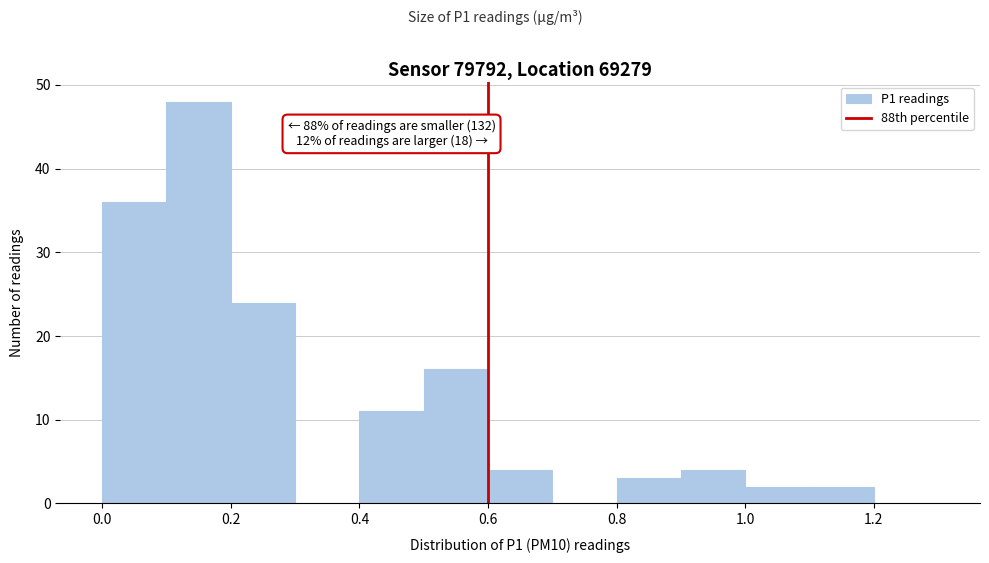

Which range on the x-axis has the tallest bar?

0.1 to 0.2